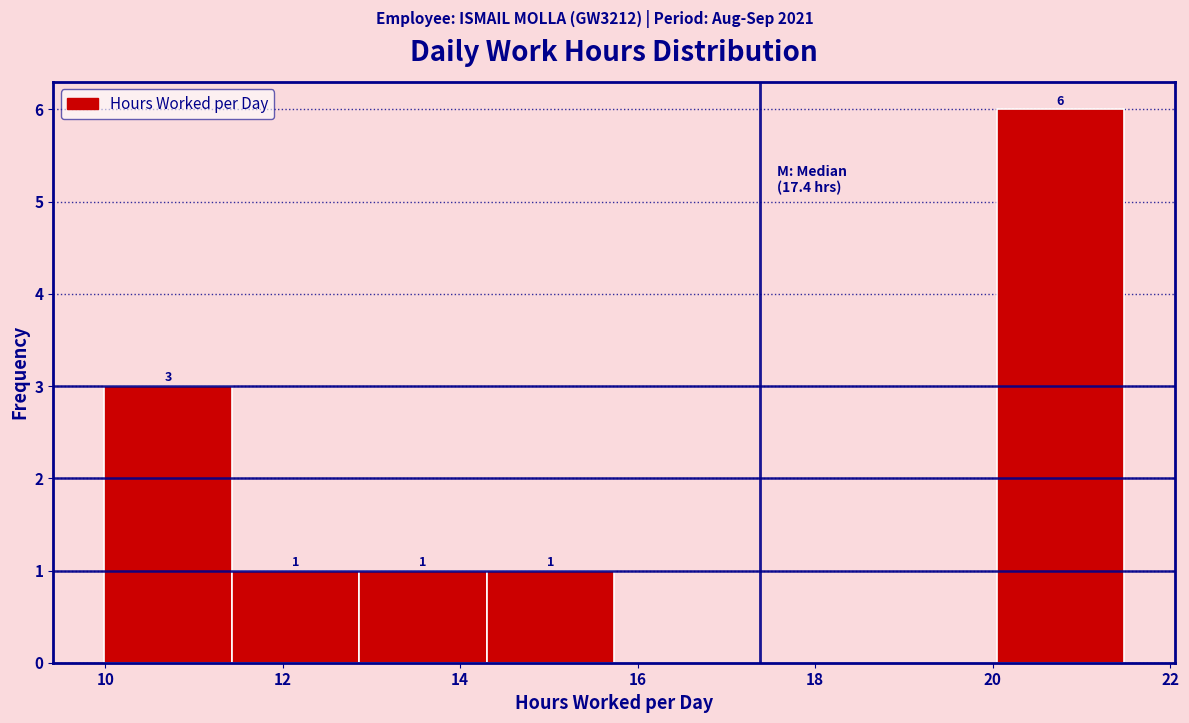

Which range on the x-axis has the tallest bar?

20.0 to 21.4